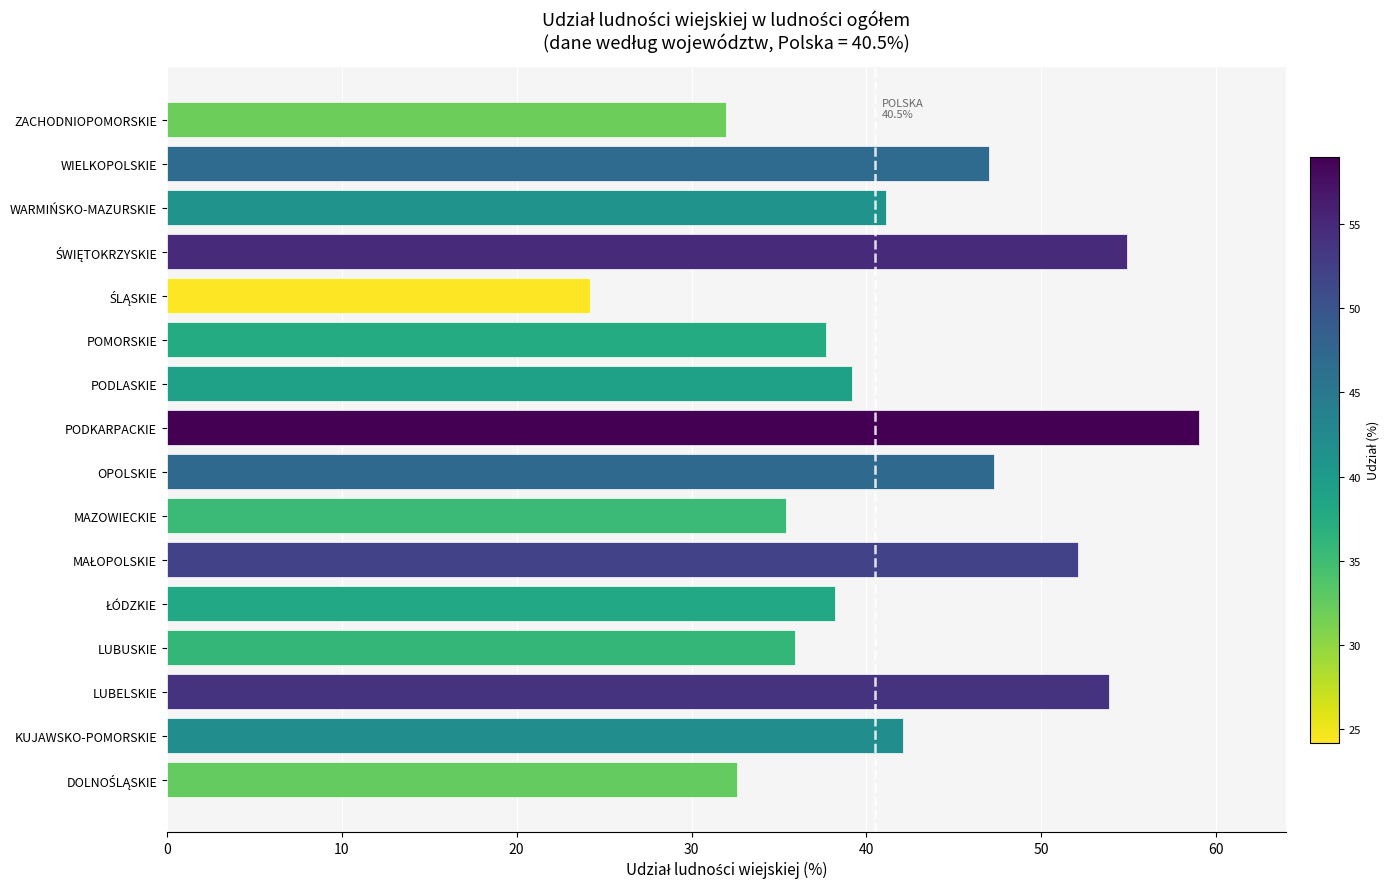

Does the chart contain stacked bars?

No